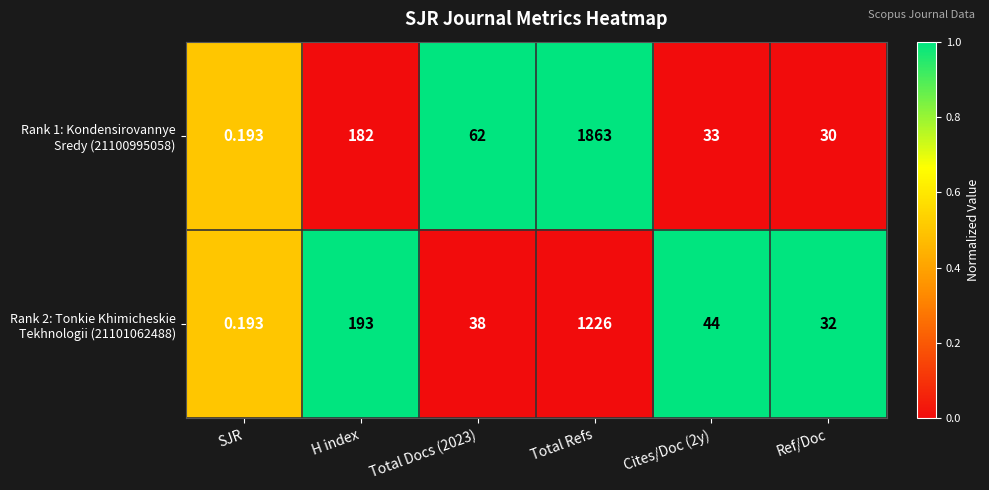

At which category is the sum across all series the highest?

Total Refs